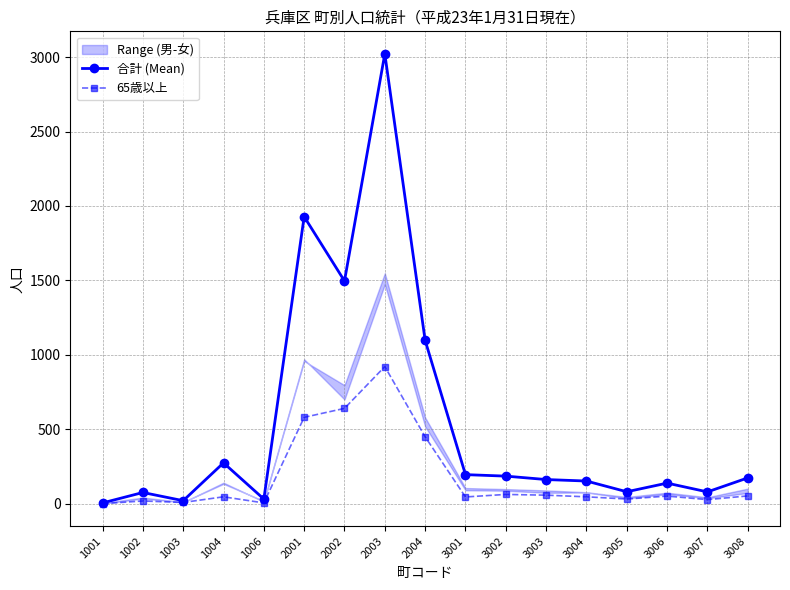

At which label does 合計 (Mean) reach its minimum?

1001